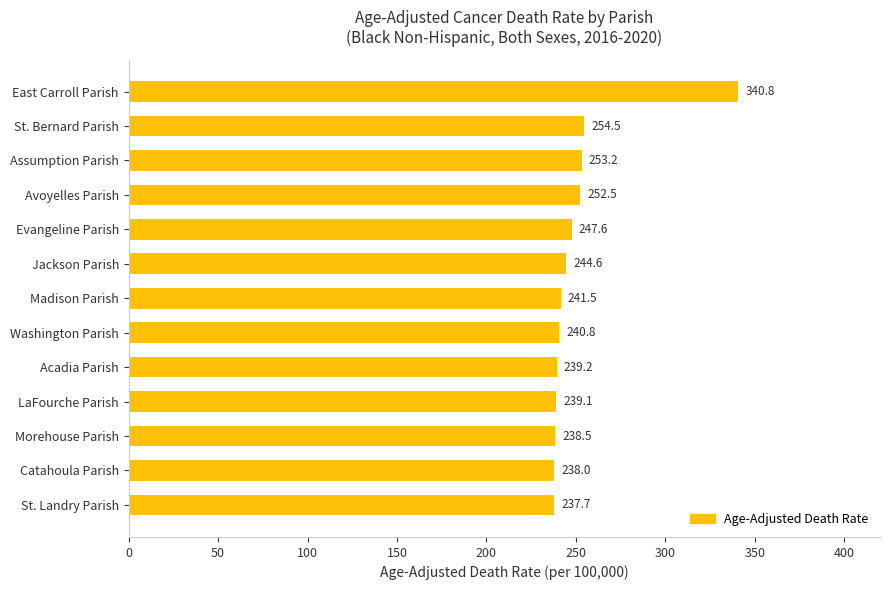

What value does the data have at Evangeline Parish?

247.6